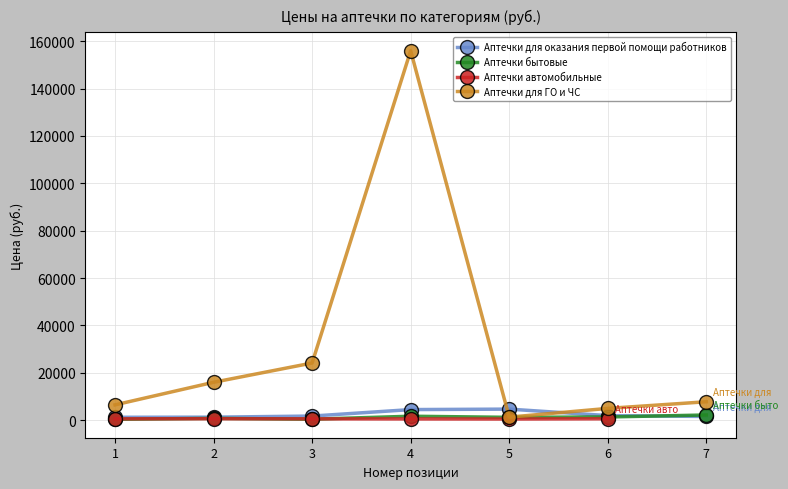

Where is the first local minimum for Аптечки для ГО и ЧС?

5